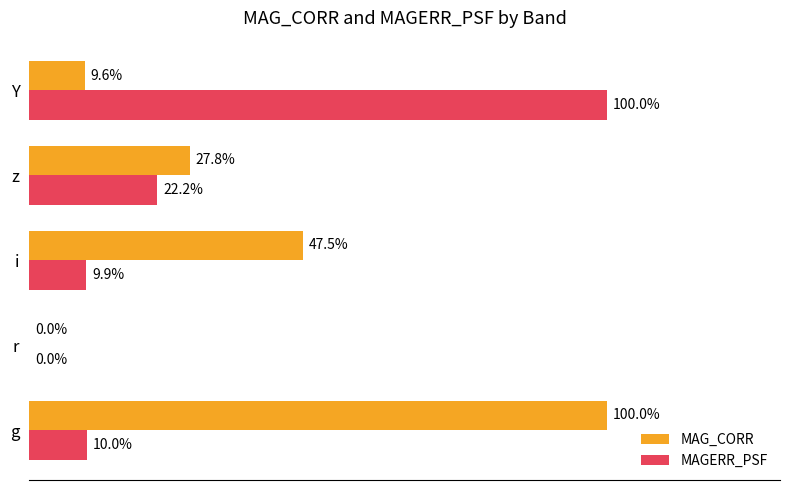

Between r and i, which series saw the biggest shift?

MAG_CORR